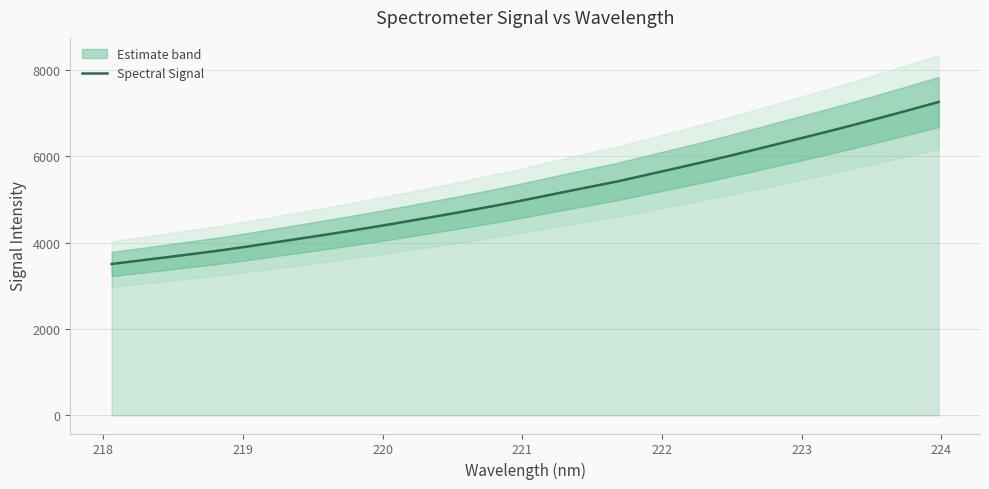

Count the number of categories in the chart.

32